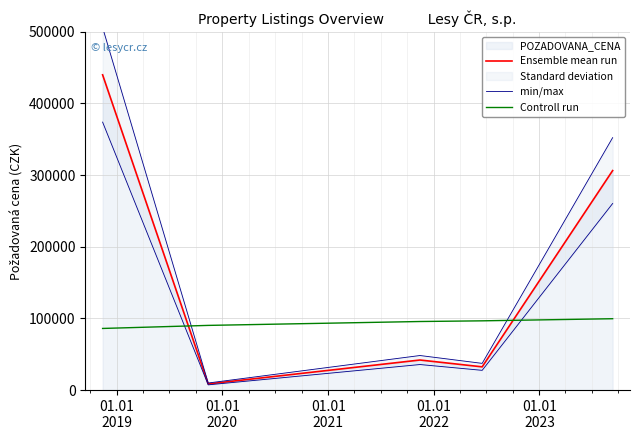

Does the chart display data point markers on the line(s)?

No